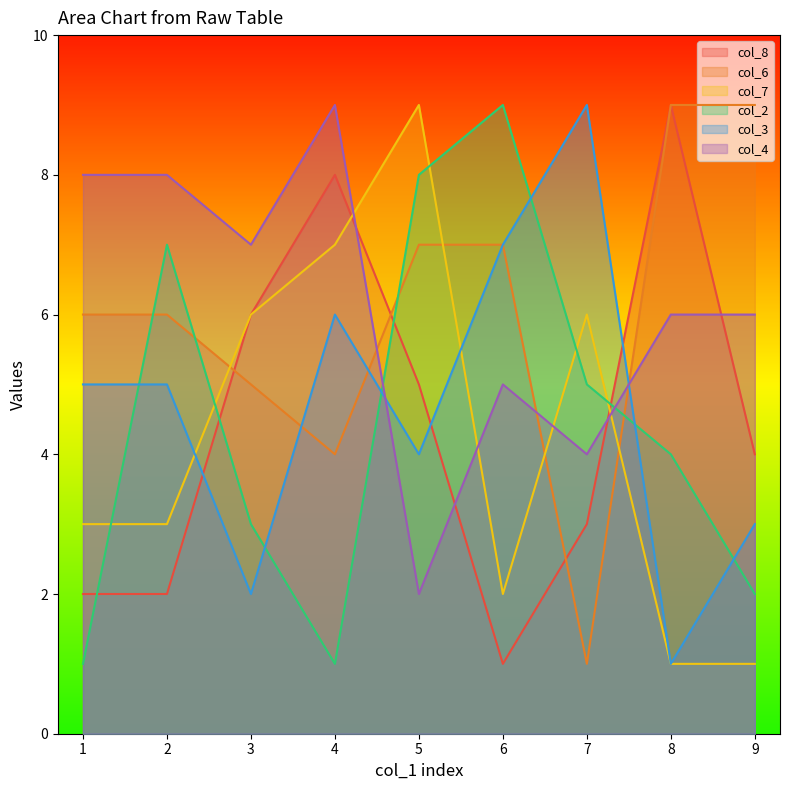

What is the value of the col_4 point at the 4th from the left?

9